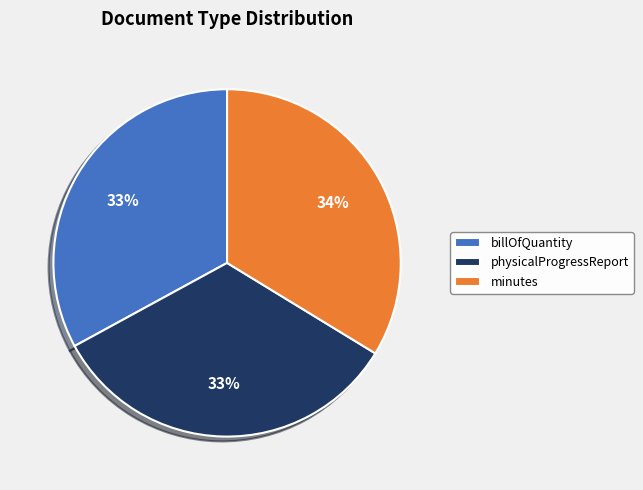

True or false: minutes accounts for 19% of the total.

False